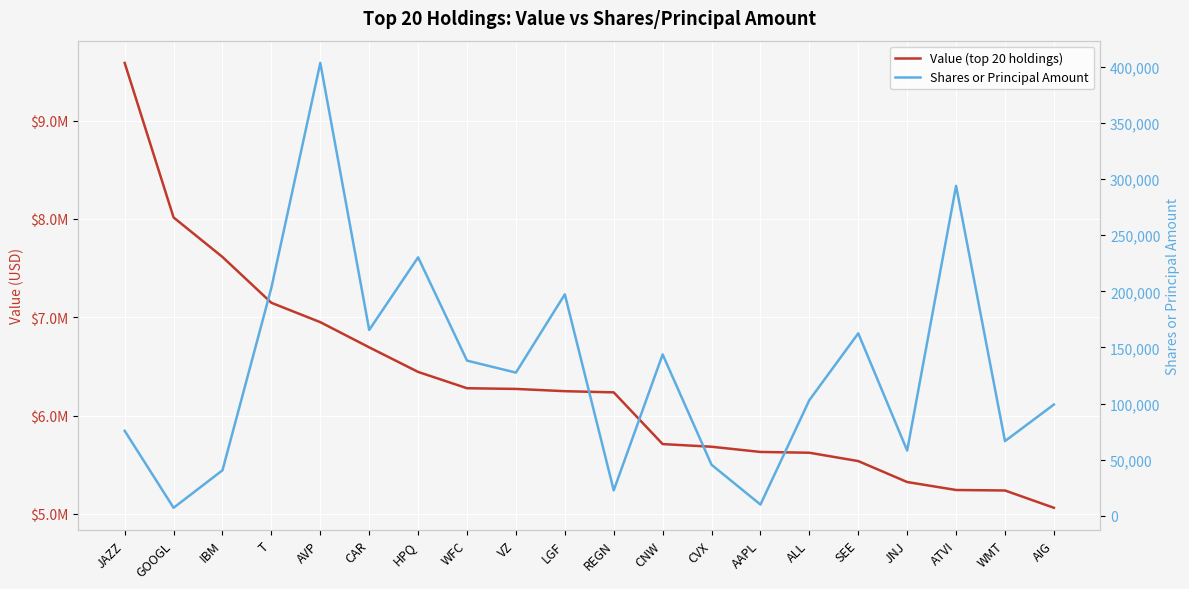

What are all the series names shown in the legend?

Value (top 20 holdings), Shares or Principal Amount